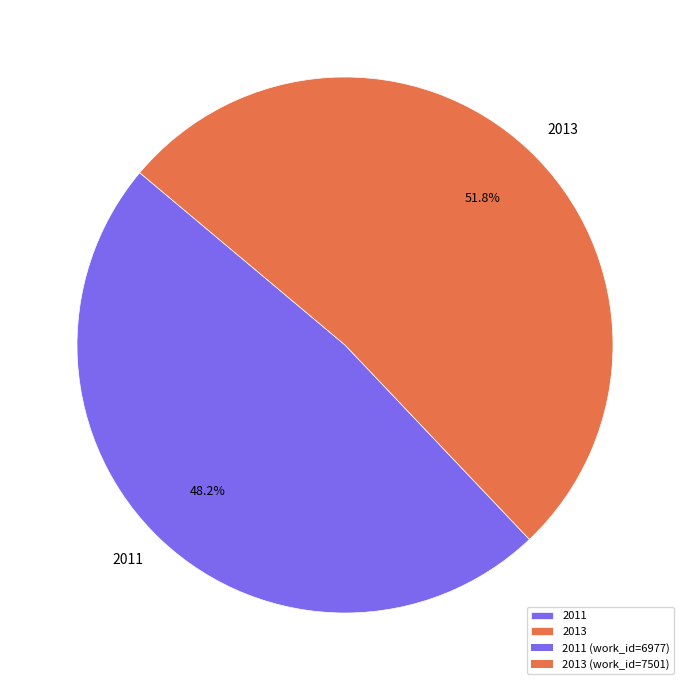

How many slices are in this pie chart?

2